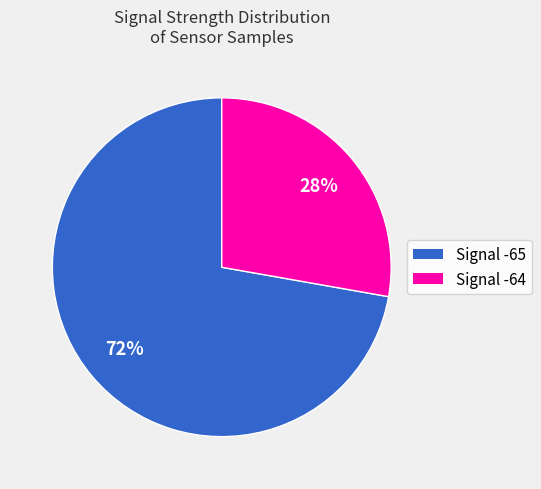

Is there any slice that represents more than half of the pie?

Yes